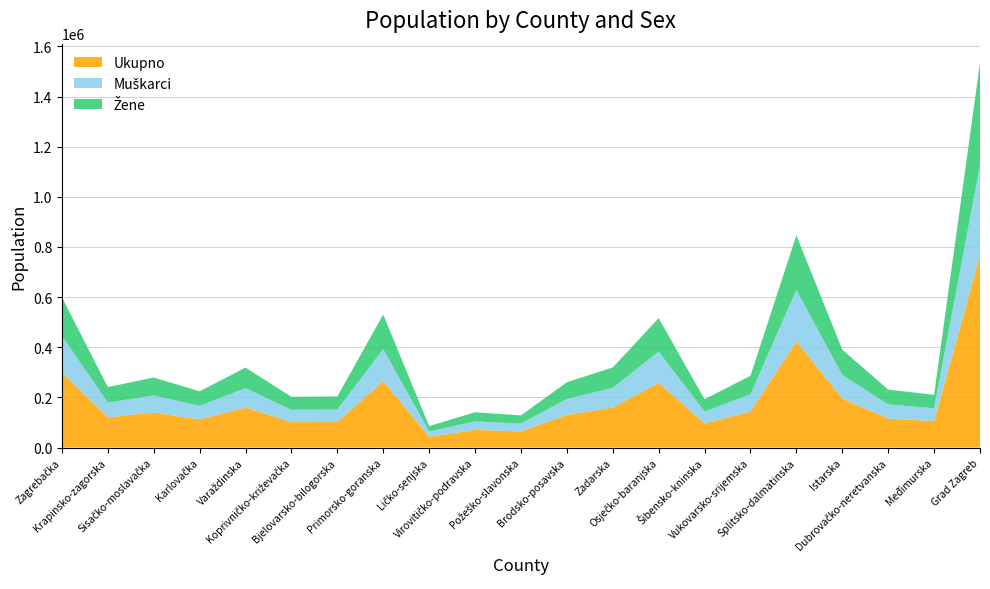

Reading left to right, what are all the values shown in this chart?

Ukupno: Zagrebačka=299985	Krapinsko-zagorska=120702	Sisačko-moslavačka=139603	Karlovačka=112195	Varaždinska=159487	Koprivničko-križevačka=101221	Bjelovarsko-bilogorska=101879	Primorsko-goranska=265419	Ličko-senjska=42748	Virovitičko-podravska=70368	Požeško-slavonska=64084	Brodsko-posavska=130267	Zadarska=159766	Osječko-baranjska=258026	Šibensko-kninska=96381	Vukovarsko-srijemska=143113	Splitsko-dalmatinska=423407	Istarska=195237	Dubrovačko-neretvanska=115564	Međimurska=105250	Grad Zagreb=767131
Muškarci: Zagrebačka=145228	Krapinsko-zagorska=58777	Sisačko-moslavačka=67985	Karlovačka=54381	Varaždinska=77549	Koprivničko-križevačka=49129	Bjelovarsko-bilogorska=49644	Primorsko-goranska=127054	Ličko-senjska=21192	Virovitičko-podravska=33989	Požeško-slavonska=31200	Brodsko-posavska=63451	Zadarska=78193	Osječko-baranjska=124201	Šibensko-kninska=47452	Vukovarsko-srijemska=69241	Splitsko-dalmatinska=205299	Istarska=94483	Dubrovačko-neretvanska=56545	Međimurska=51520	Grad Zagreb=358616
Žene: Zagrebačka=154757	Krapinsko-zagorska=61925	Sisačko-moslavačka=71618	Karlovačka=57814	Varaždinska=81938	Koprivničko-križevačka=52092	Bjelovarsko-bilogorska=52235	Primorsko-goranska=138365	Ličko-senjska=21556	Virovitičko-podravska=36379	Požeško-slavonska=32884	Brodsko-posavska=66816	Zadarska=81573	Osječko-baranjska=133825	Šibensko-kninska=48929	Vukovarsko-srijemska=73872	Splitsko-dalmatinska=218108	Istarska=100754	Dubrovačko-neretvanska=59019	Međimurska=53730	Grad Zagreb=408515